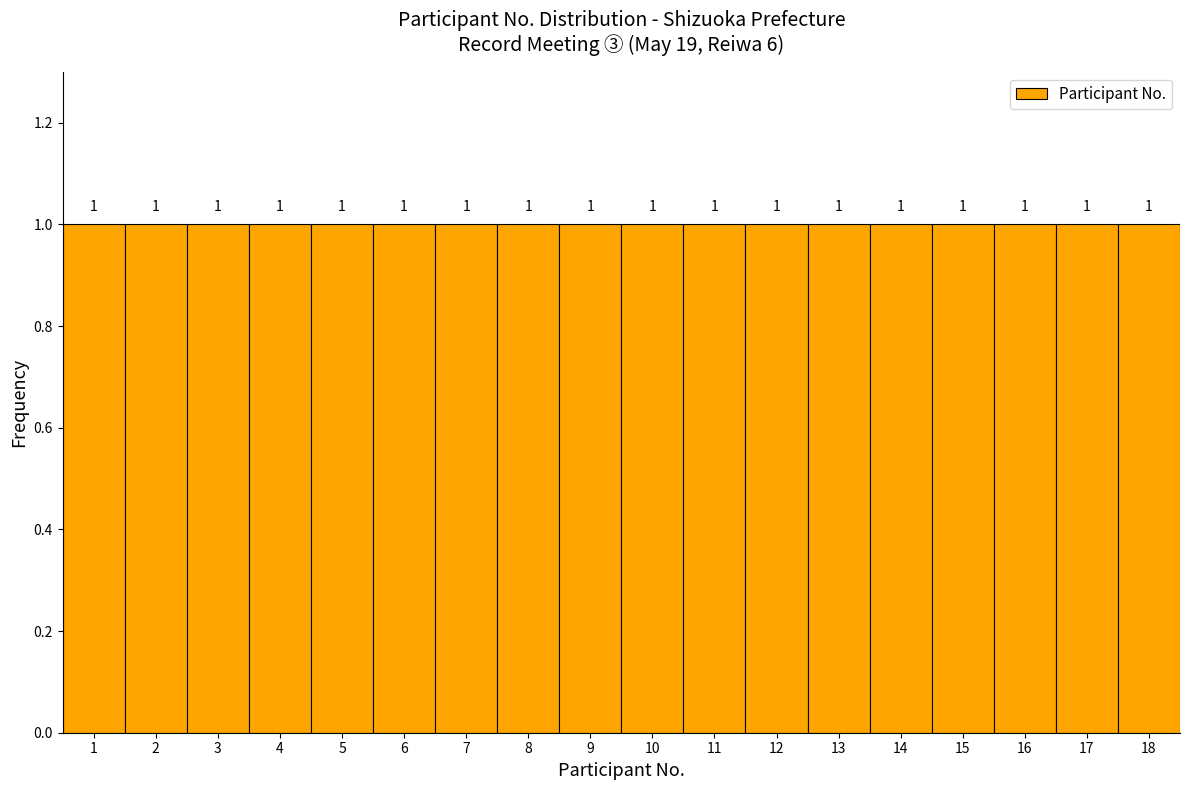

How tall is the bar that spans 16.5 to 17.5 on the x-axis?

1